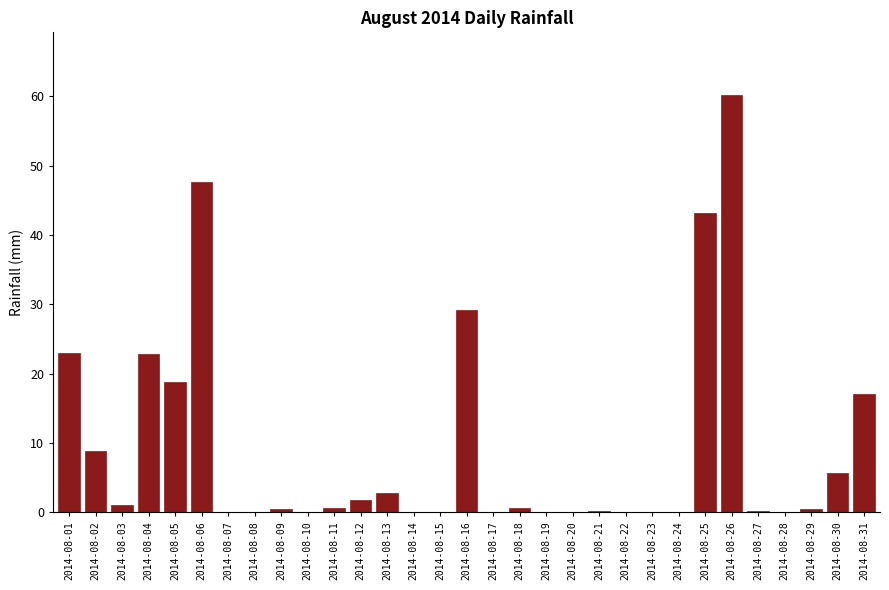

Which has a higher value, 2014-08-23 or 2014-08-31?

2014-08-31